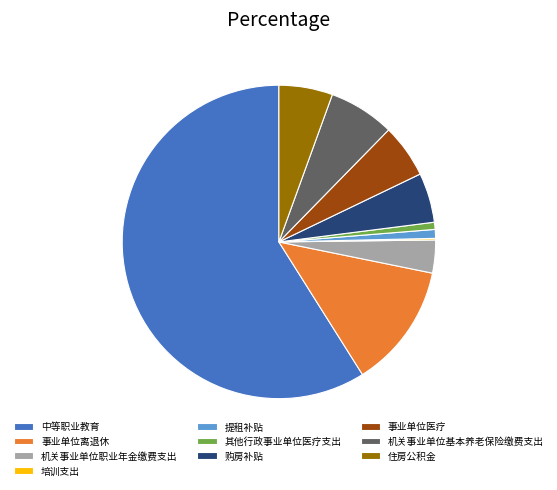

Between 中等职业教育 and 其他行政事业单位医疗支出, which is larger?

中等职业教育